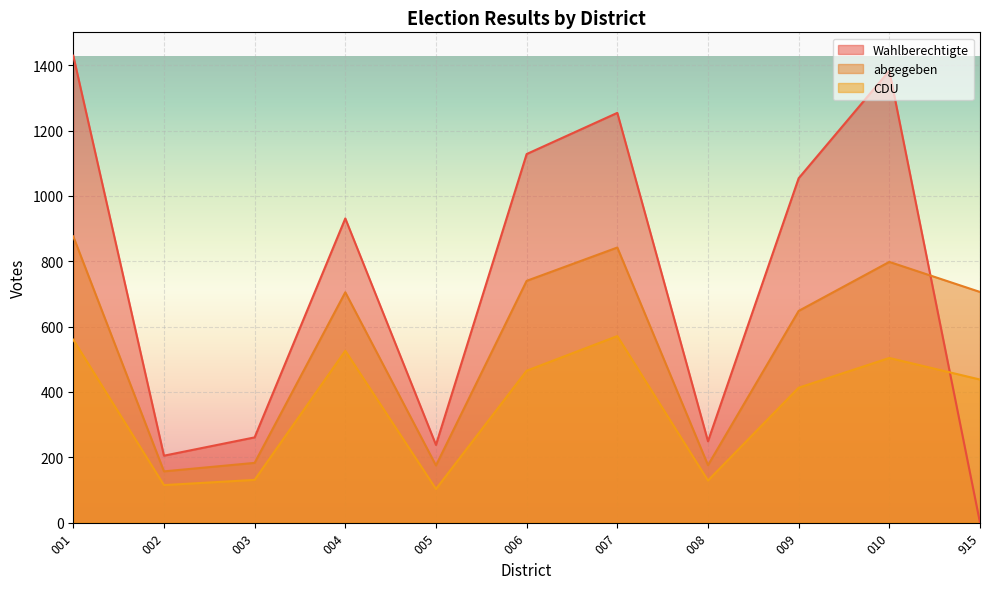

True or false: CDU has more than 1 points higher than both neighbors.

True